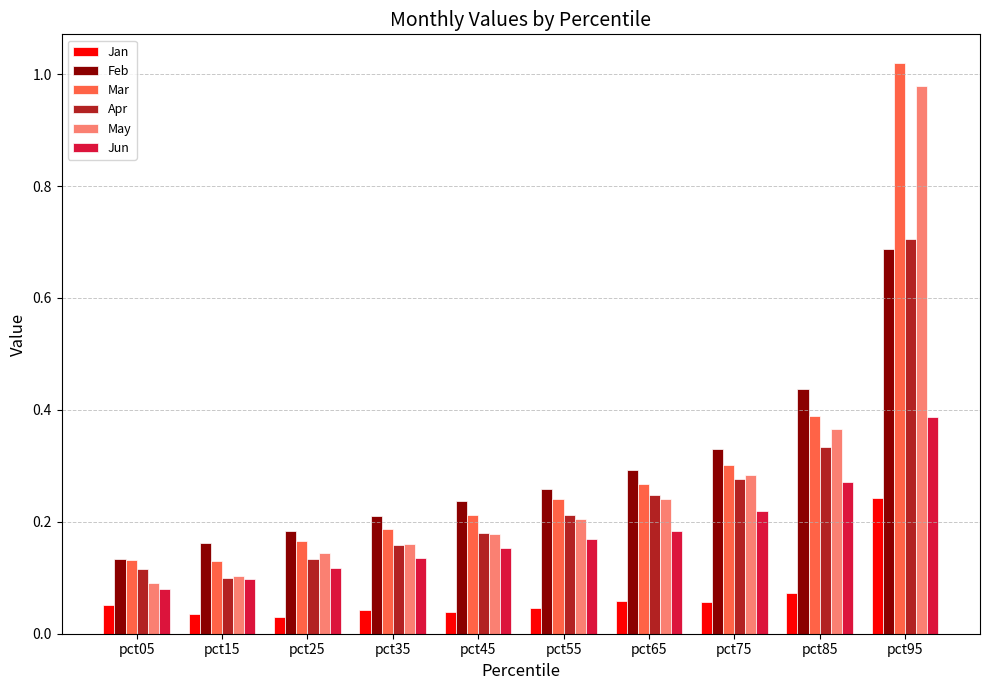

What are all the series names shown in the legend?

Jan, Feb, Mar, Apr, May, Jun